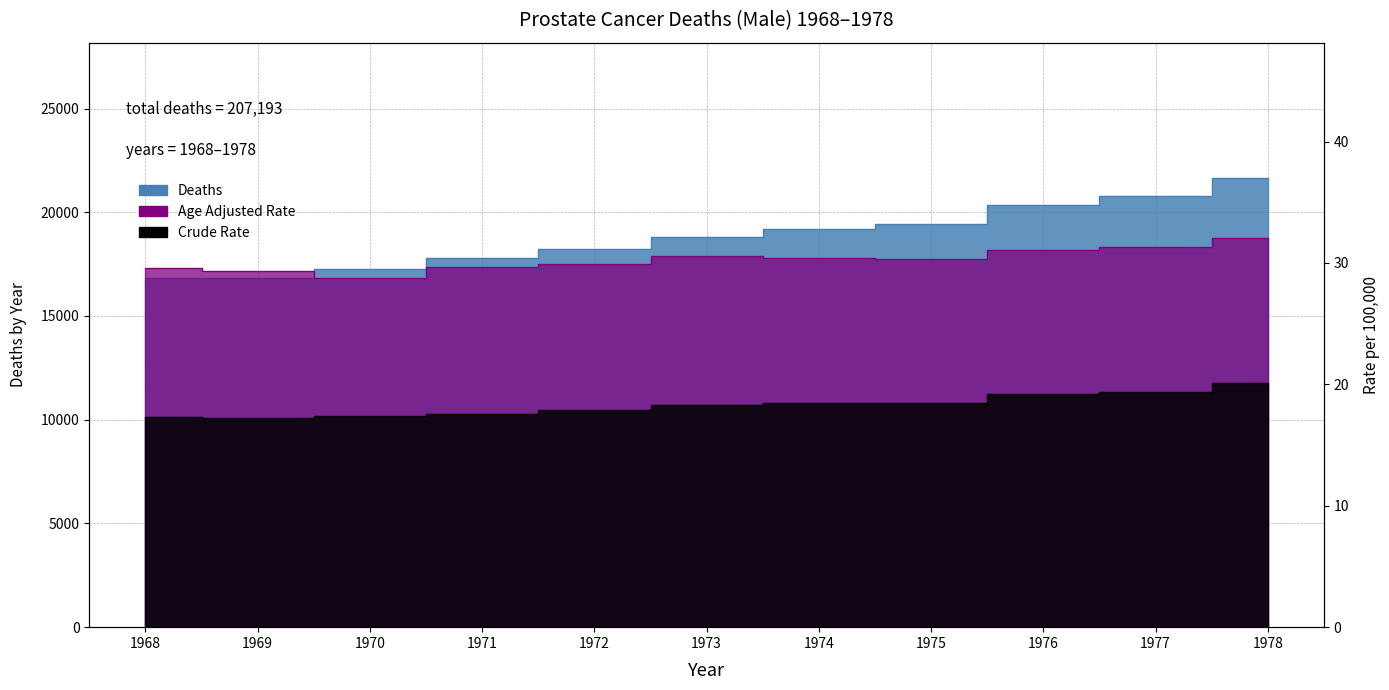

Which series has the largest total across all categories?

Deaths